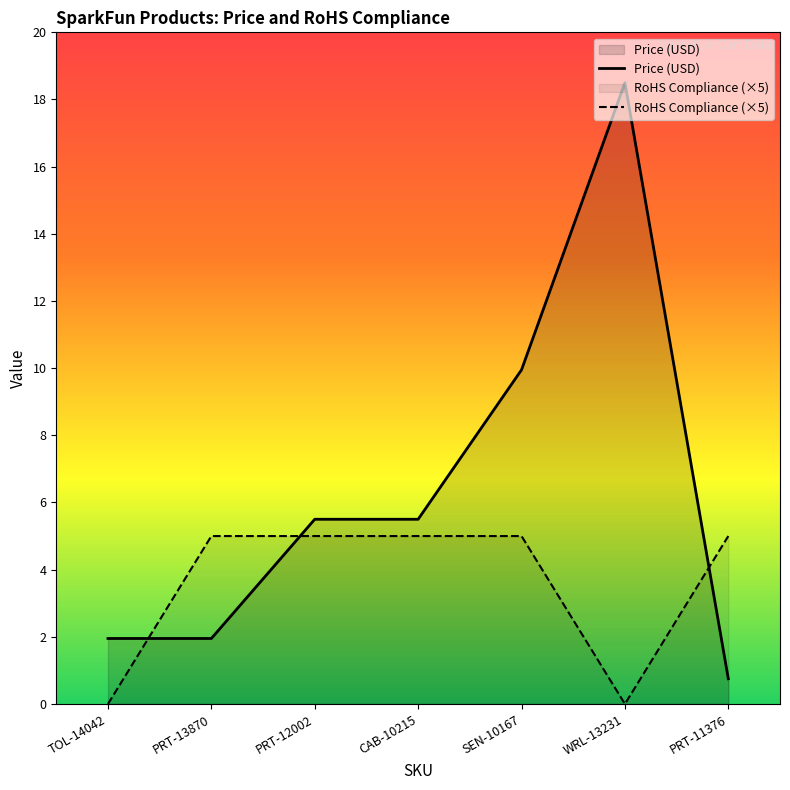

What is the highest value of the Price (USD) series?

18.5